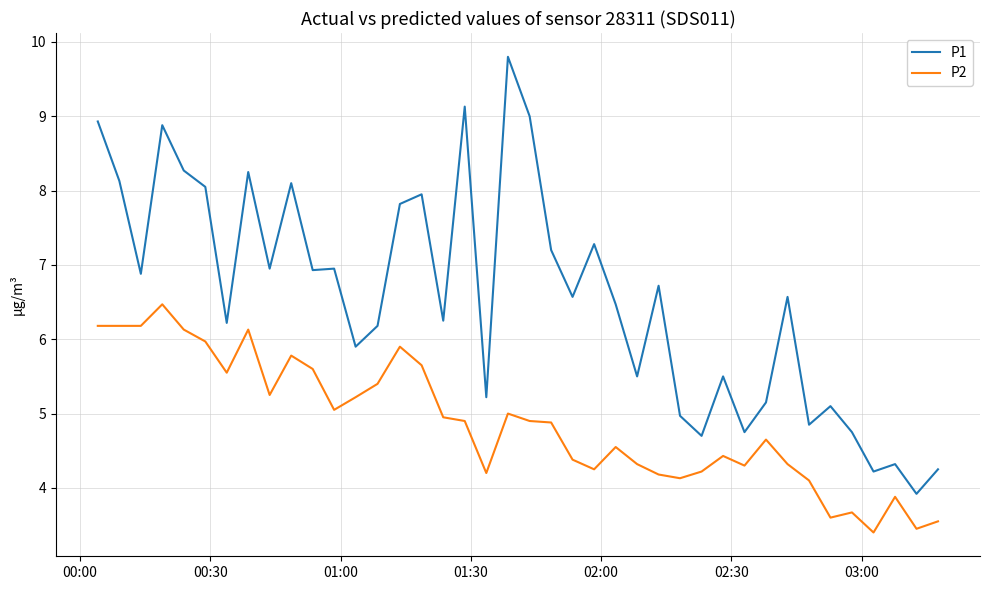

How many values in the P1 series are below 6?

15